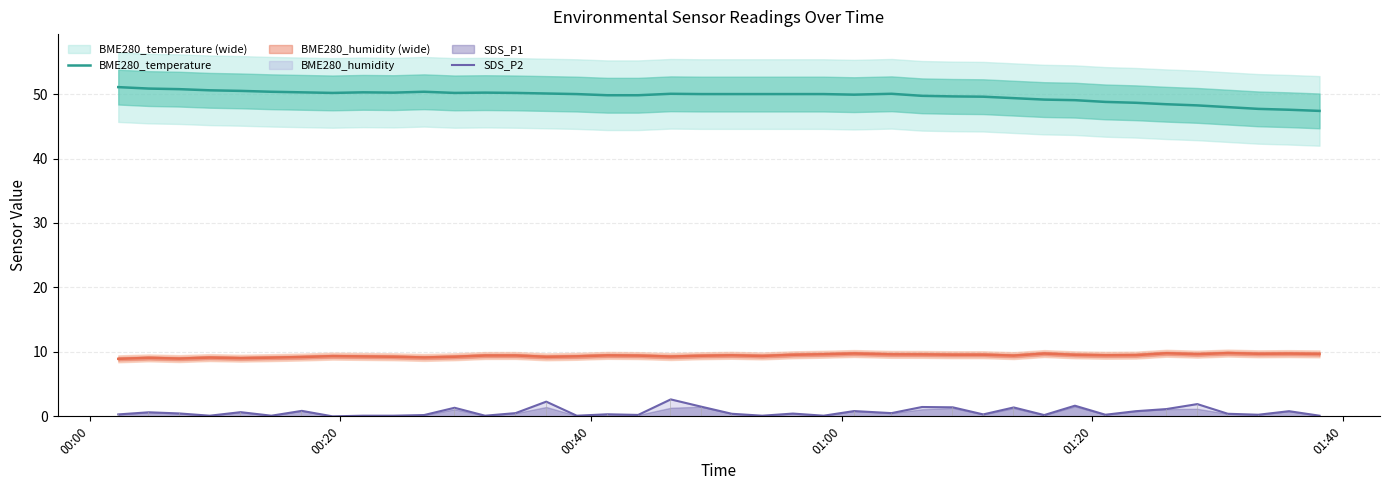

What is the sum of all BME280_temperature values?

1986.8